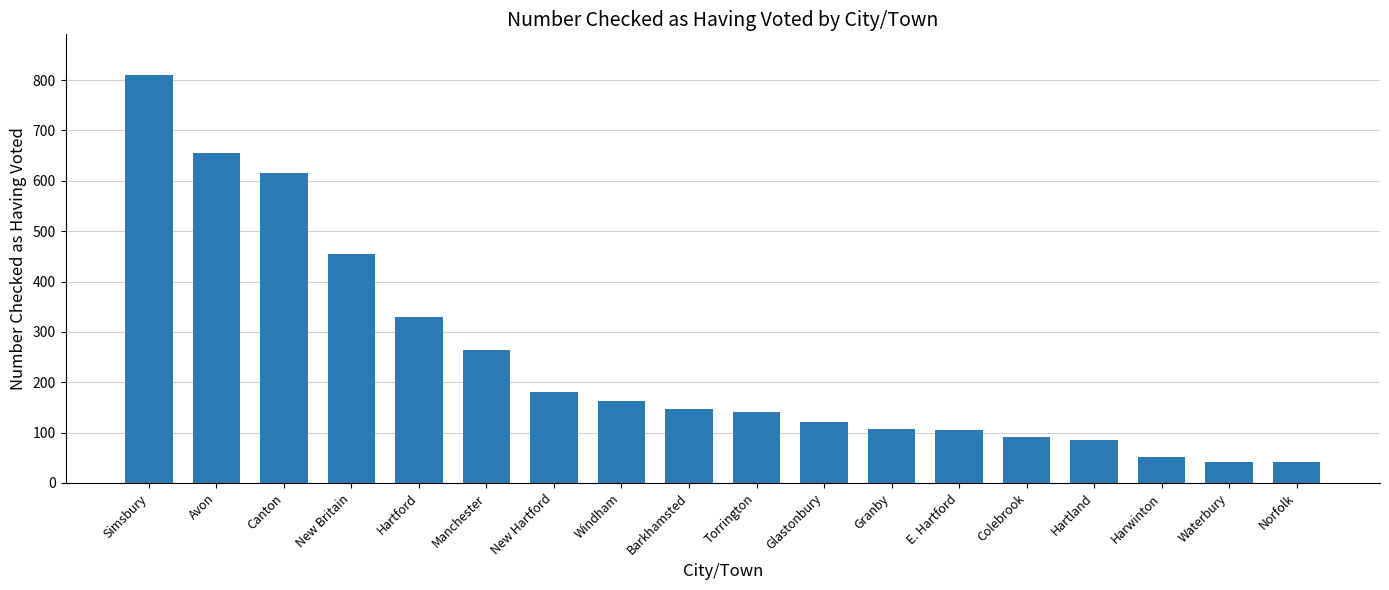

What is the sum of all values?

4407